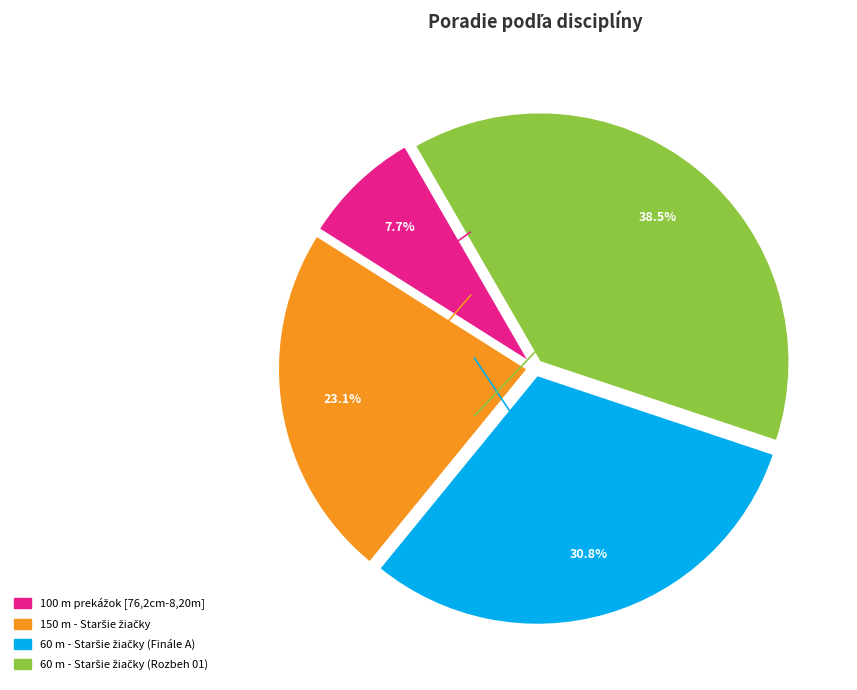

To the nearest percent, what is the difference between the largest and smallest slice percentages?

31%